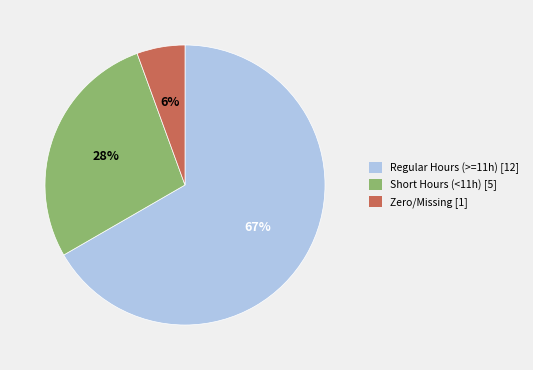

Is it true that Regular Hours (>=11h) [12] is 78% of the pie?

False